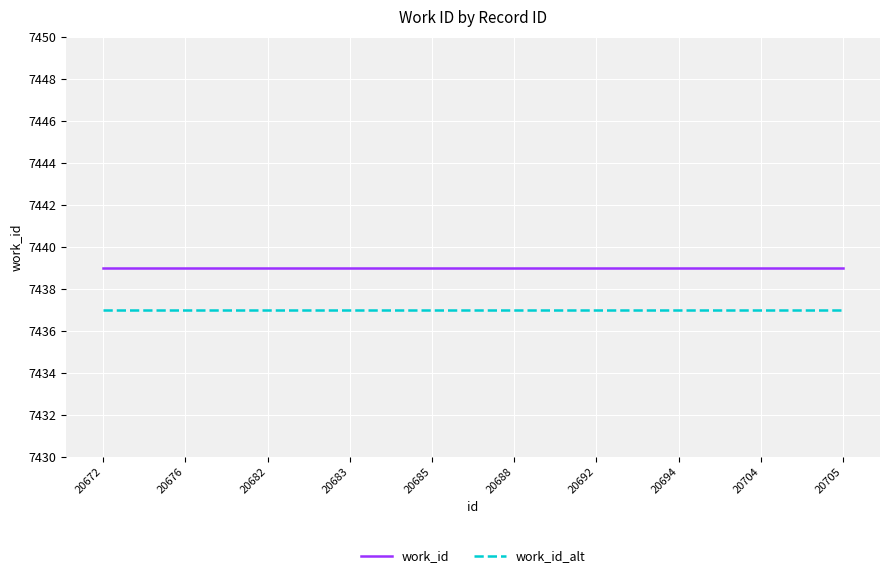

Is it true that work_id equals 4504 at 20704?

False